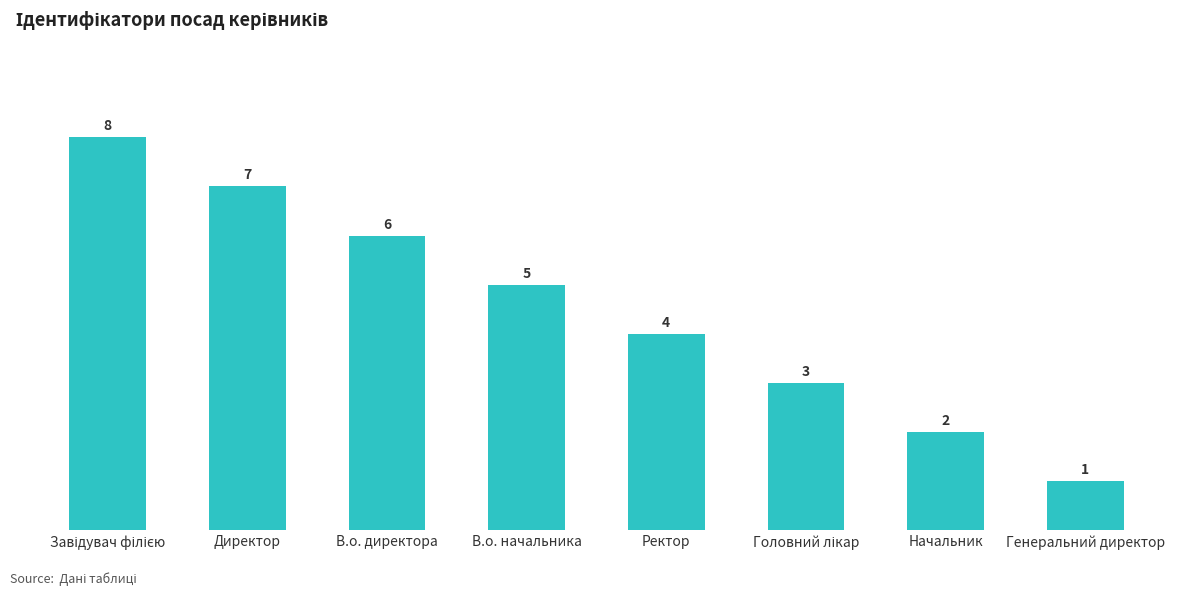

How many values are between 3 and 7?

5